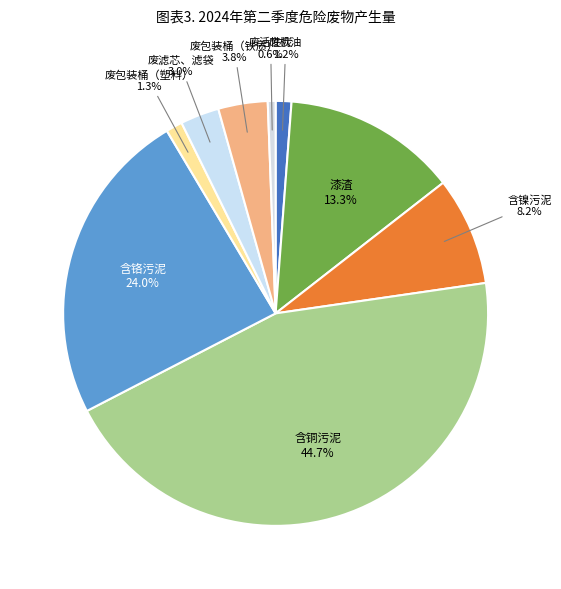

How many segments does this pie chart have?

9